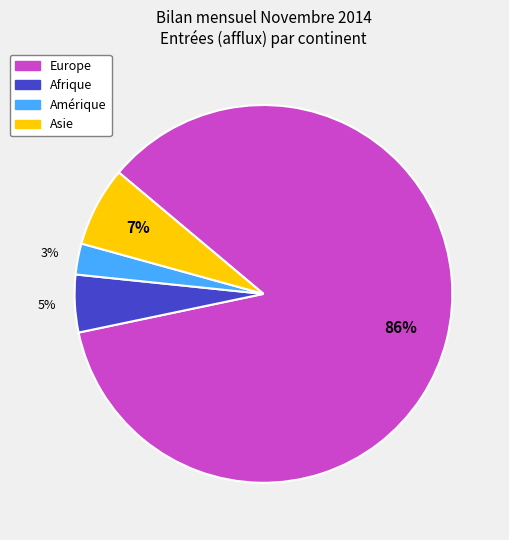

Does any single category account for the majority?

Yes